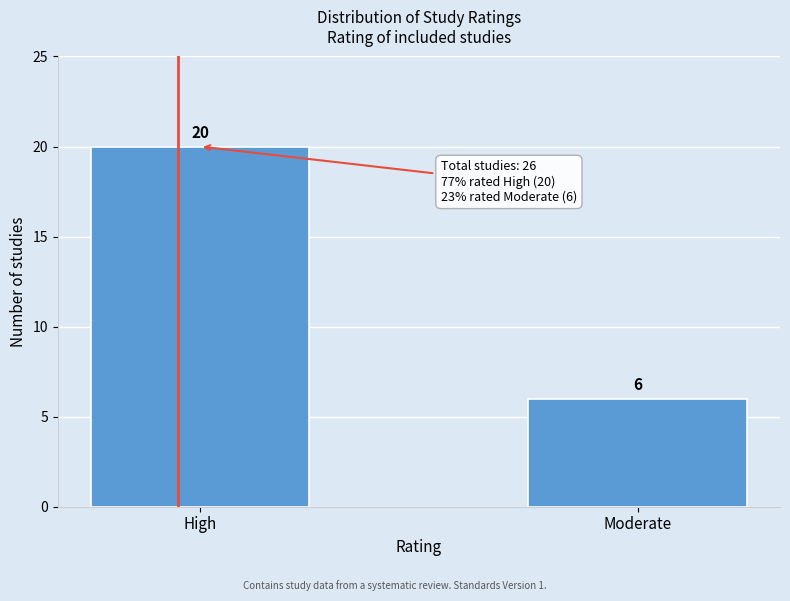

Reading left to right, what are all the values shown in this chart?

High=20	Moderate=6